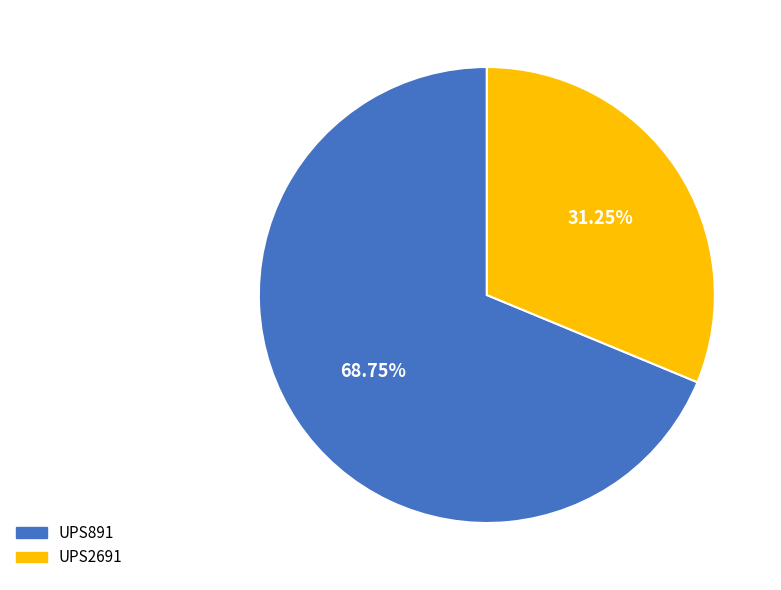

What is the largest slice in the pie chart?

UPS891